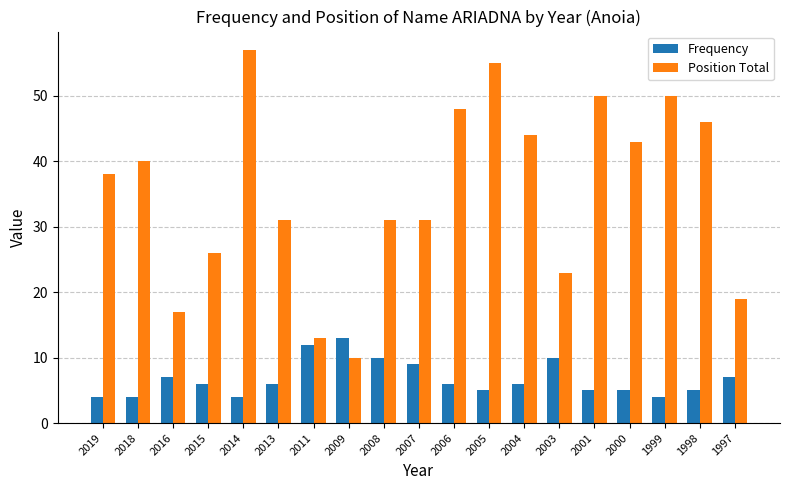

What is the sum of all Frequency values?

128